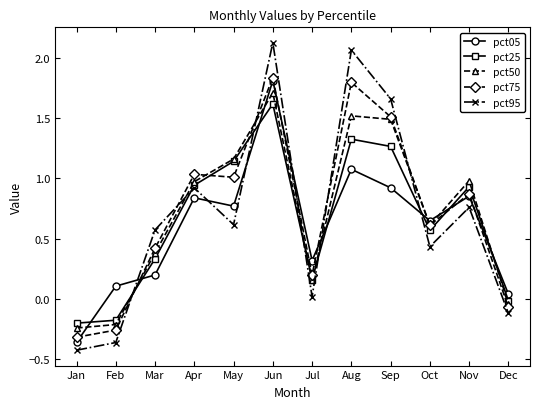

Where is the first local minimum for pct05?

May